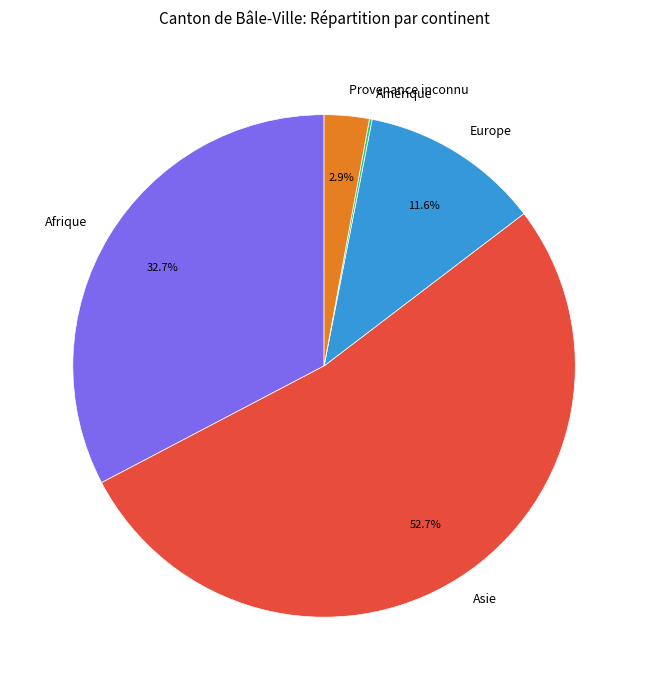

To the nearest percent, what portion does Europe represent?

12%